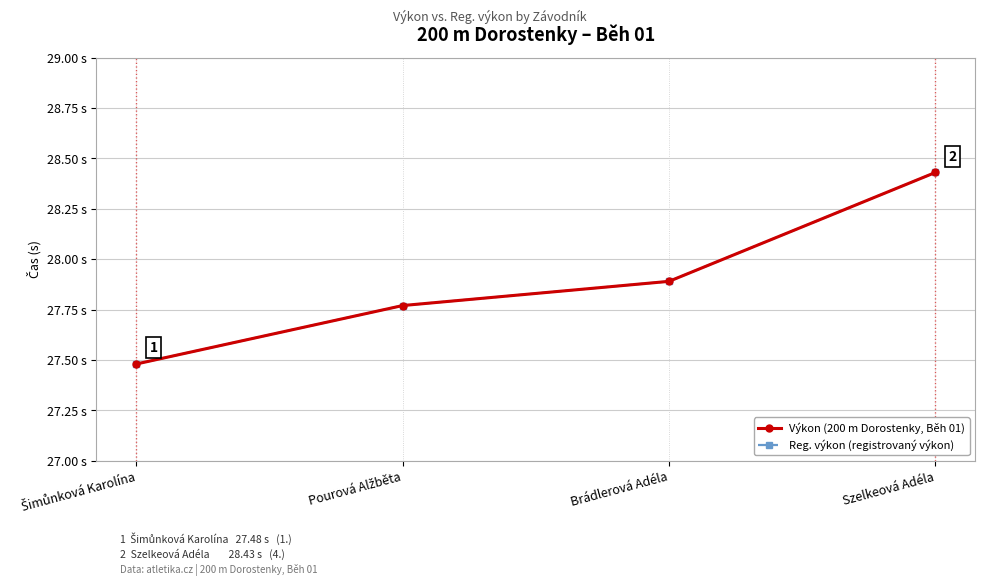

True or false: Reg. výkon (registrovaný výkon) and Výkon (200 m Dorostenky, Běh 01) cross at least once.

False